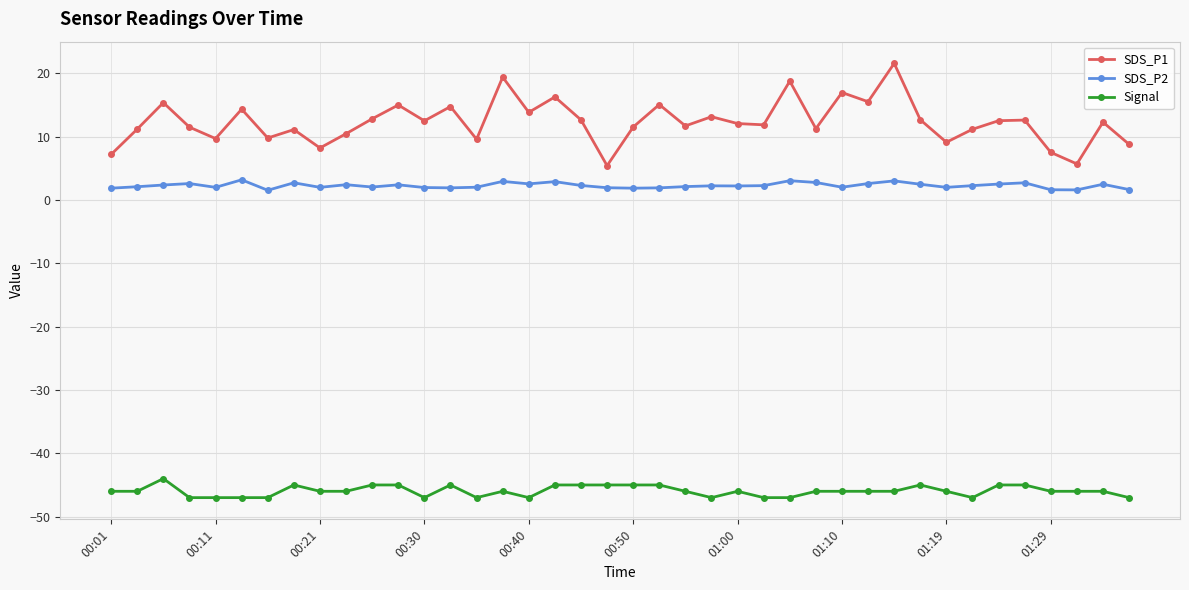

What is the value of the SDS_P2 point at the 10th from the left?

2.4